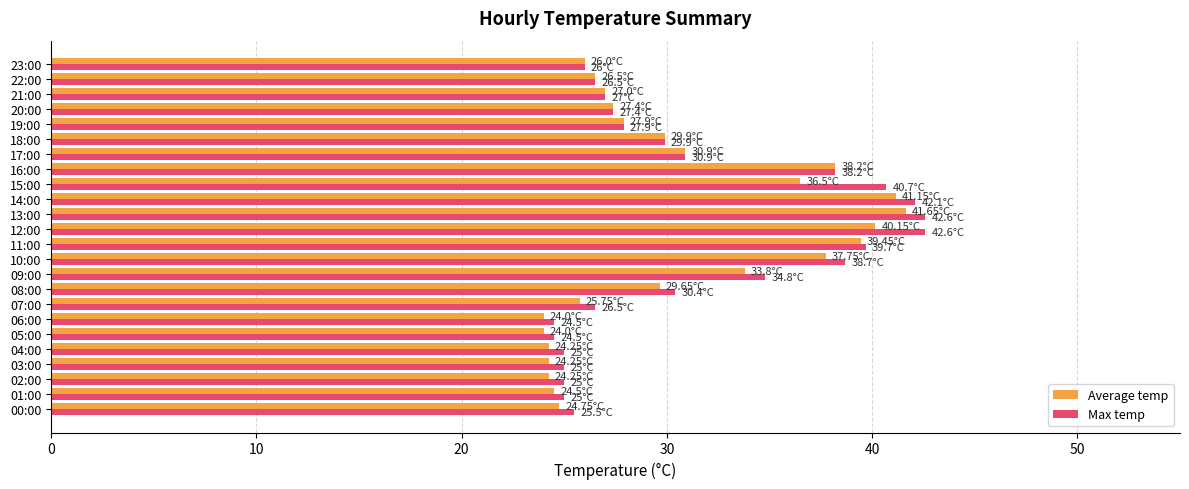

What is the sum of all Max temp values?

746.4